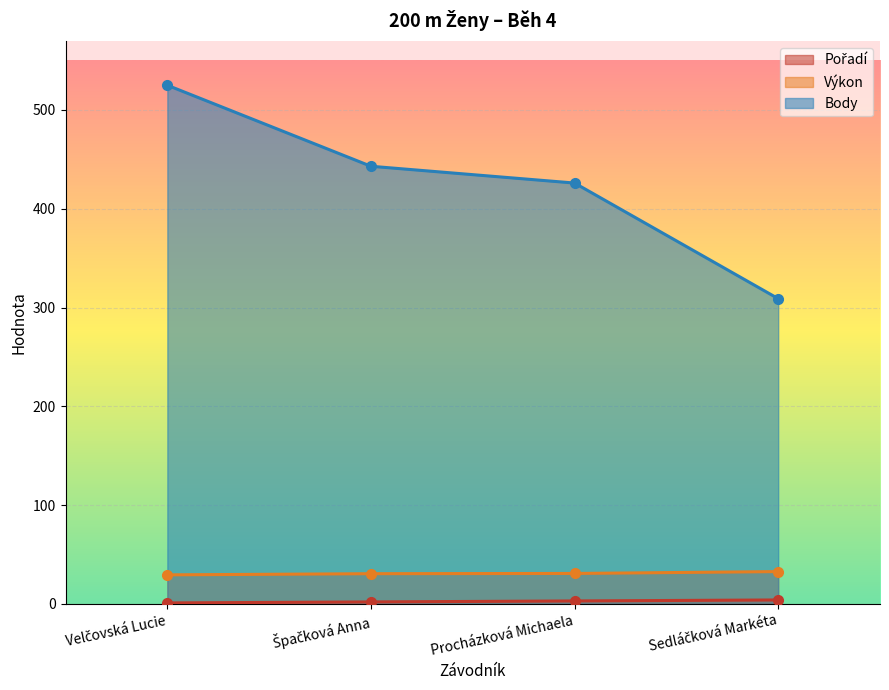

What is the difference between the Výkon values at Špačková Anna and Velčovská Lucie?

1.2